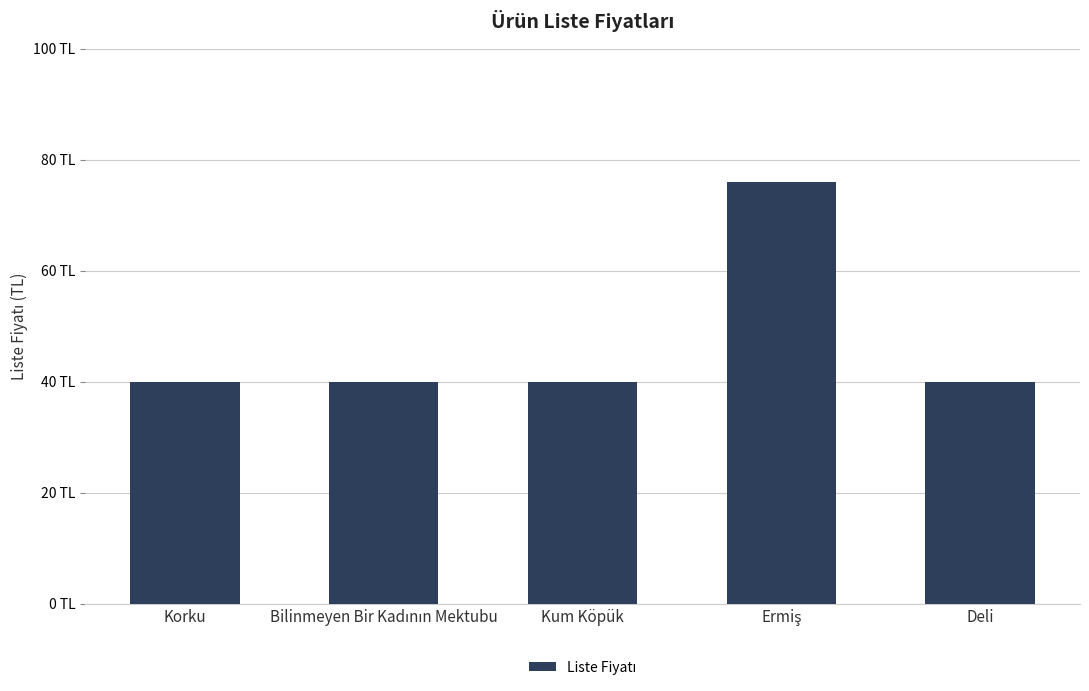

At which label is the value closest to 58?

Korku